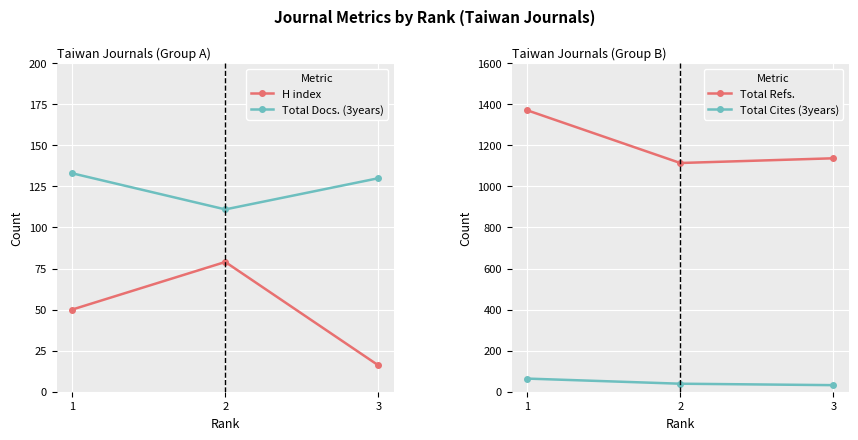

Reading left to right, what are all the values shown in this chart?

H index: 1=50	2=79	3=16
Total Docs. (3years): 1=133	2=111	3=130
Total Refs.: 1=1371	2=1114	3=1137
Total Cites (3years): 1=64	2=39	3=32